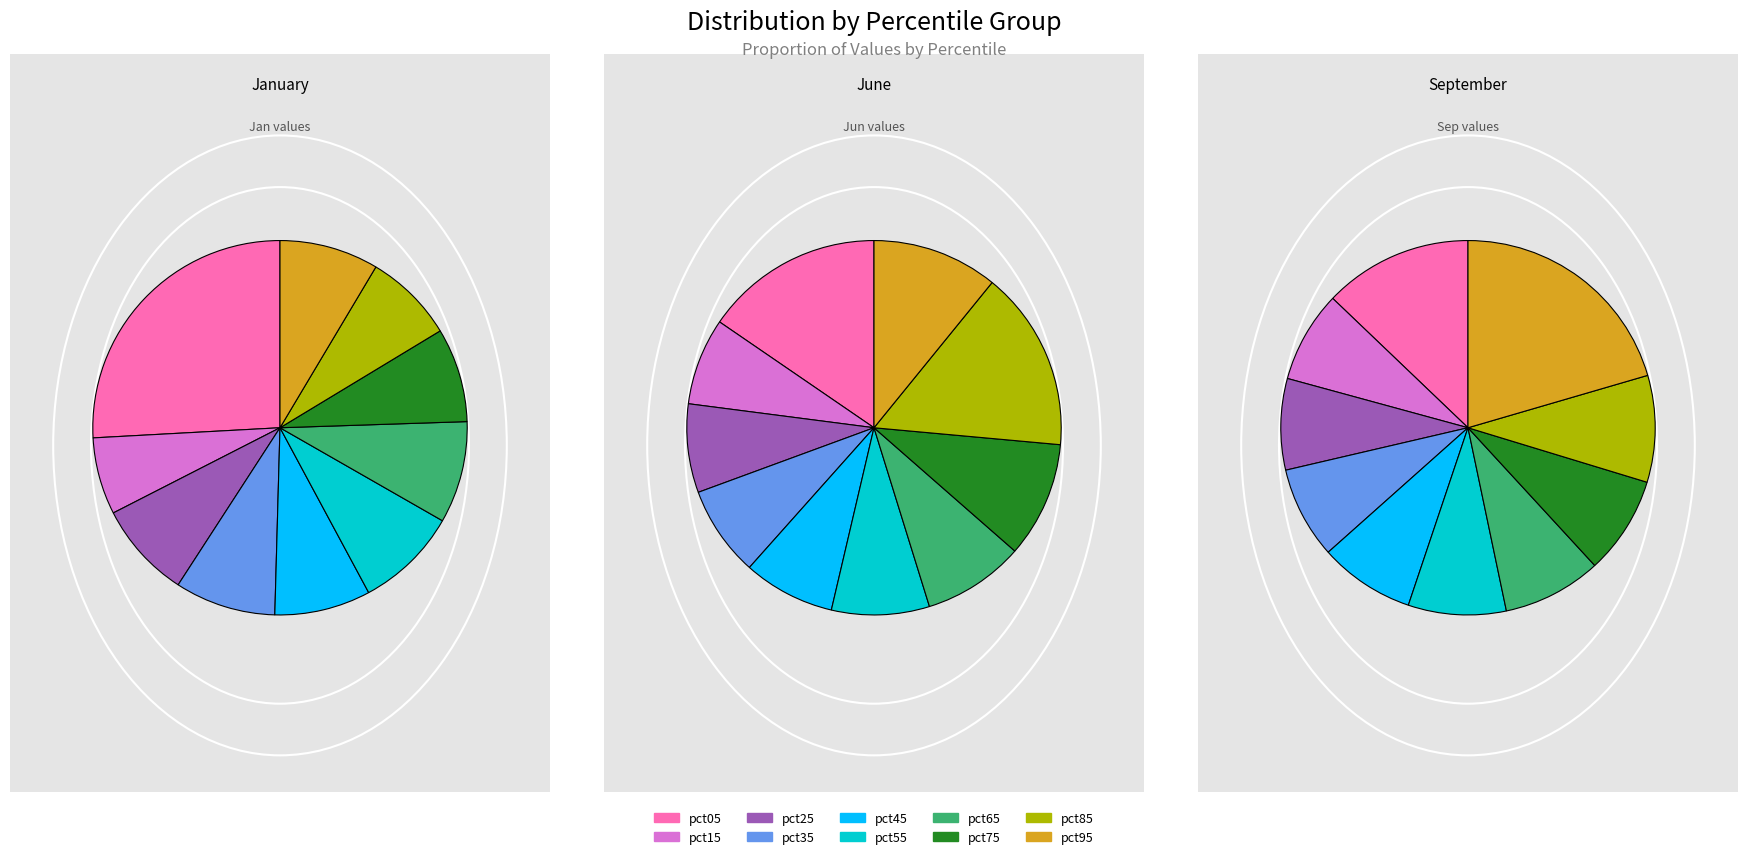

At pct65, list the series in order from smallest to largest.

Jan, Jun, Sep